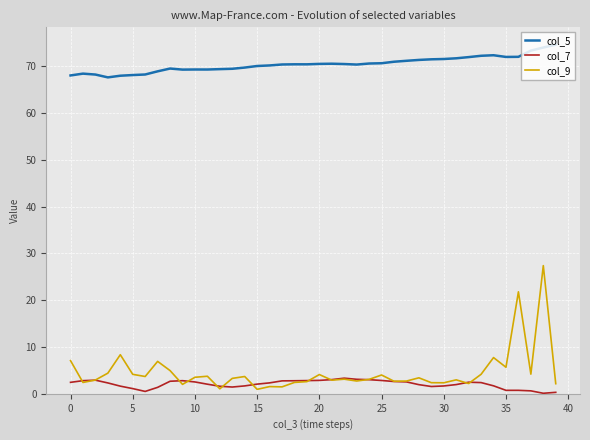

True or false: col_7 and col_5 intersect in this chart.

False